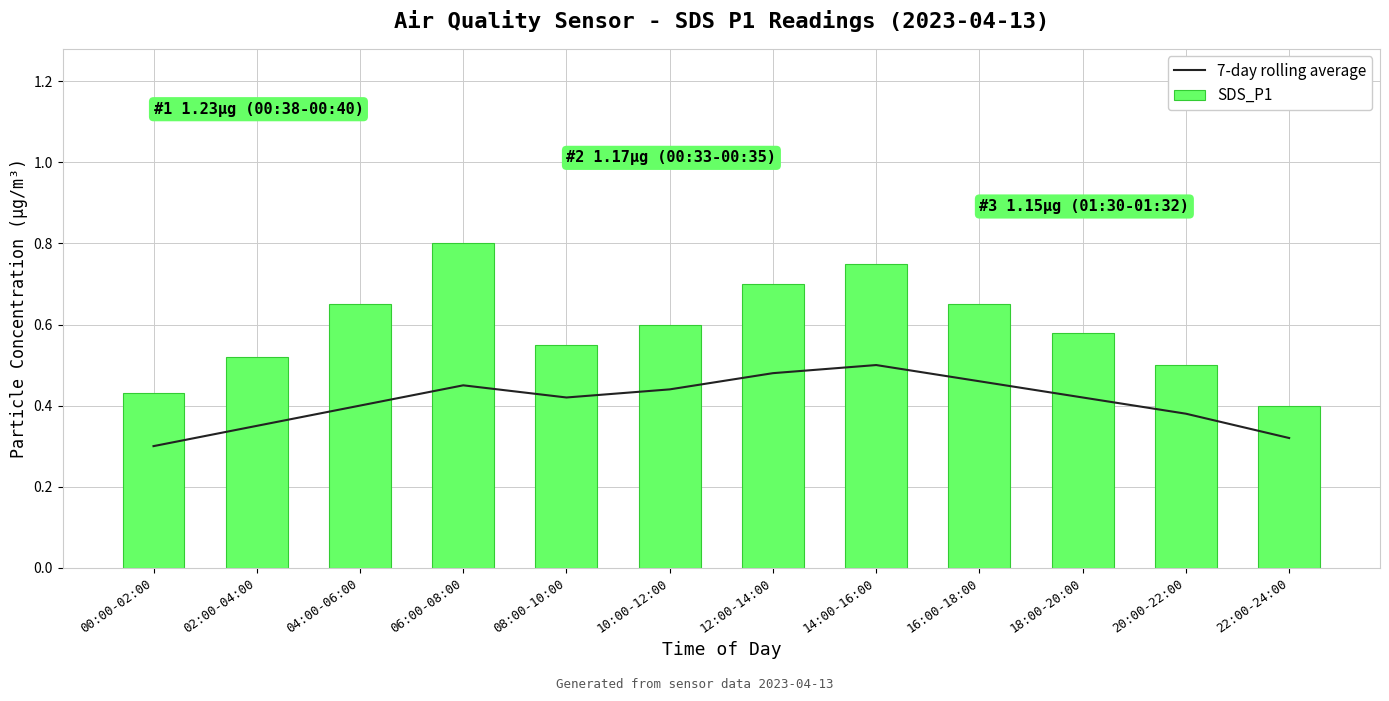

Which series has the largest total across all categories?

SDS_P1